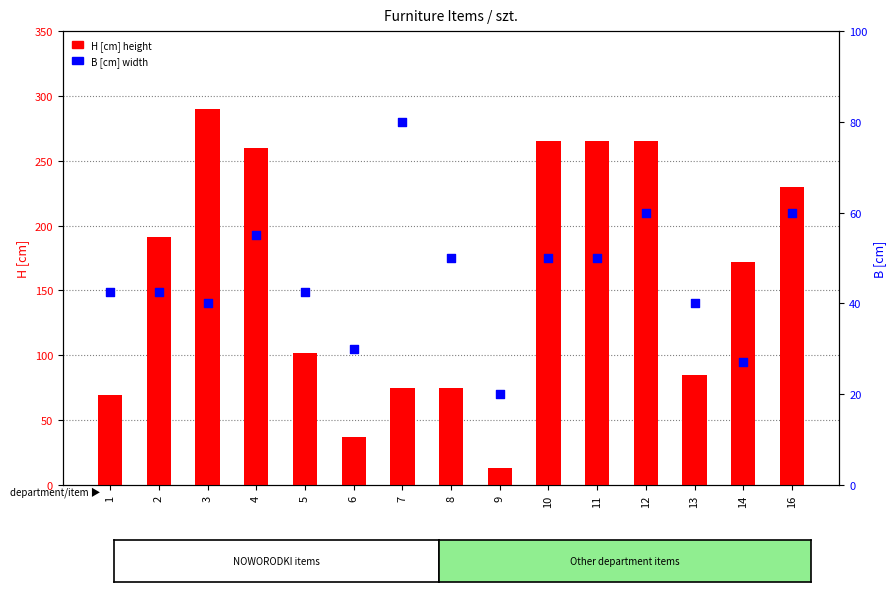

What are all the series names shown in the legend?

H [cm], B [cm]